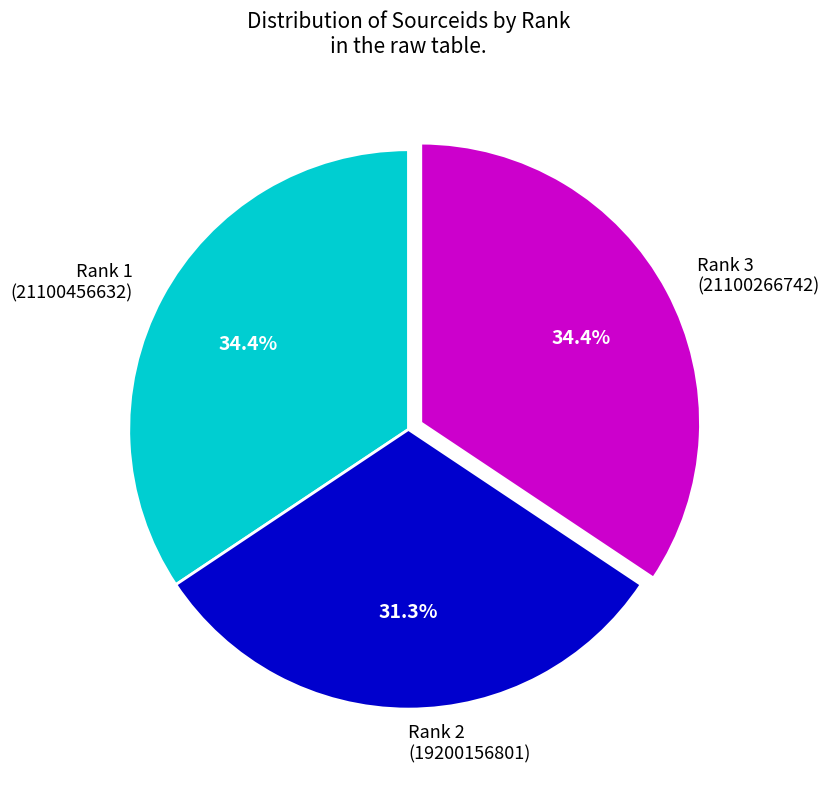

Between Rank 3 (21100266742) and Rank 2 (19200156801), which is larger?

Rank 3 (21100266742)